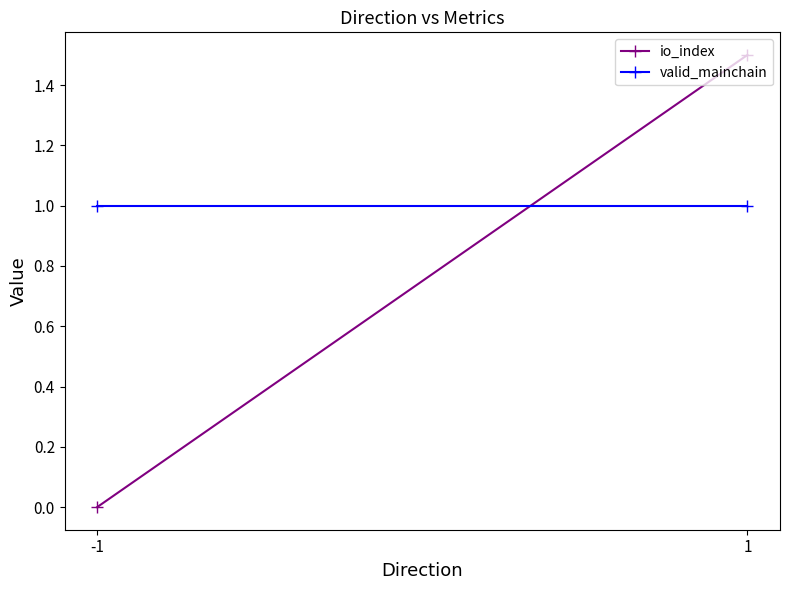

What is the sum of the io_index values at 1 and -1?

1.5